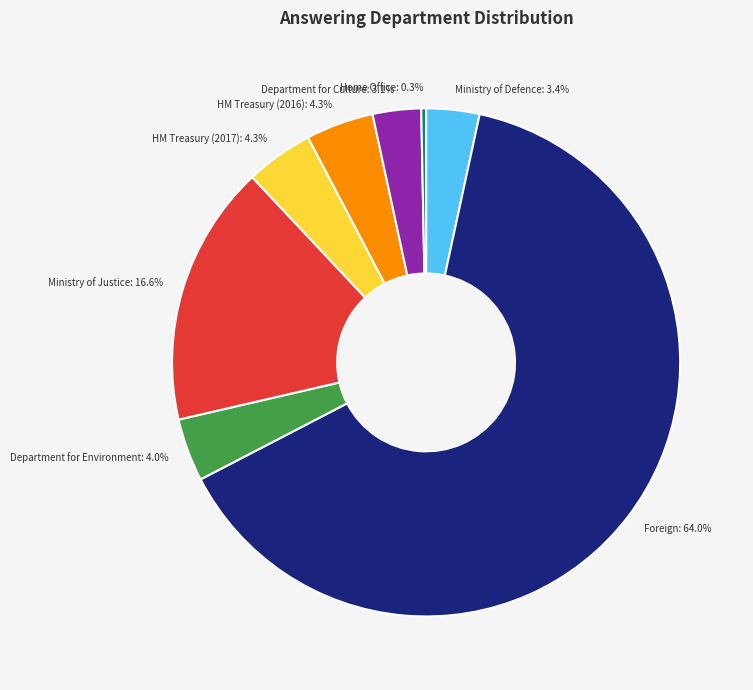

What is the smallest slice in the pie chart?

Home Office: 0.3%